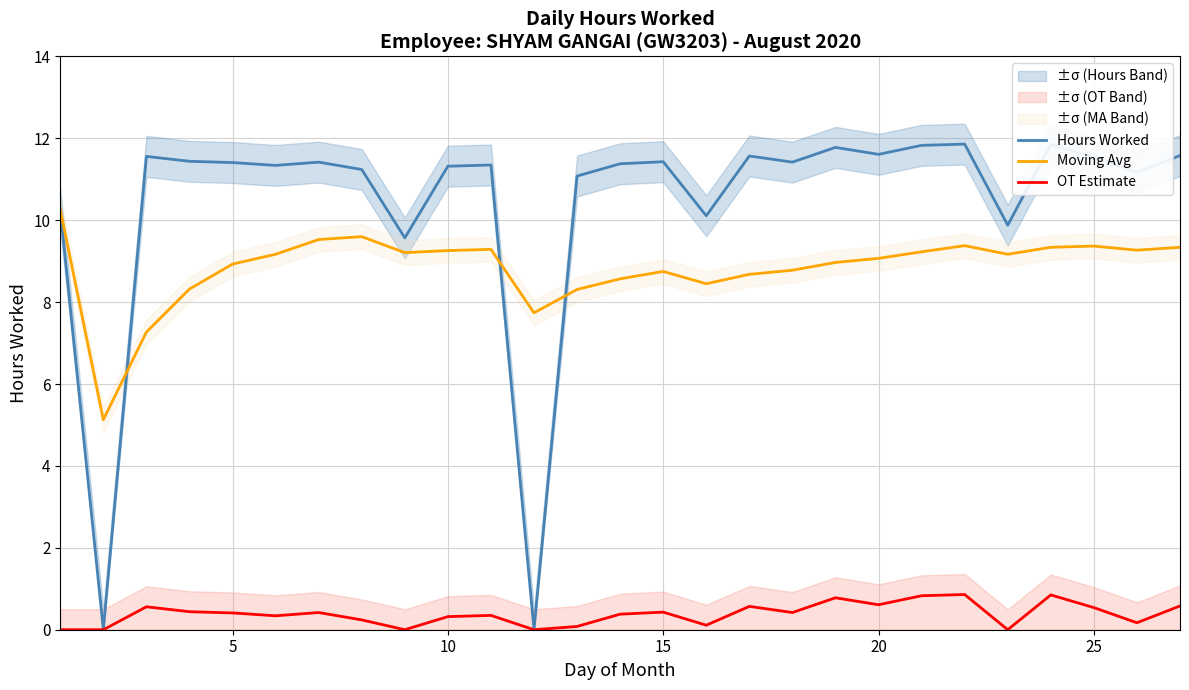

True or false: Moving Avg and Hours Worked intersect in this chart.

True